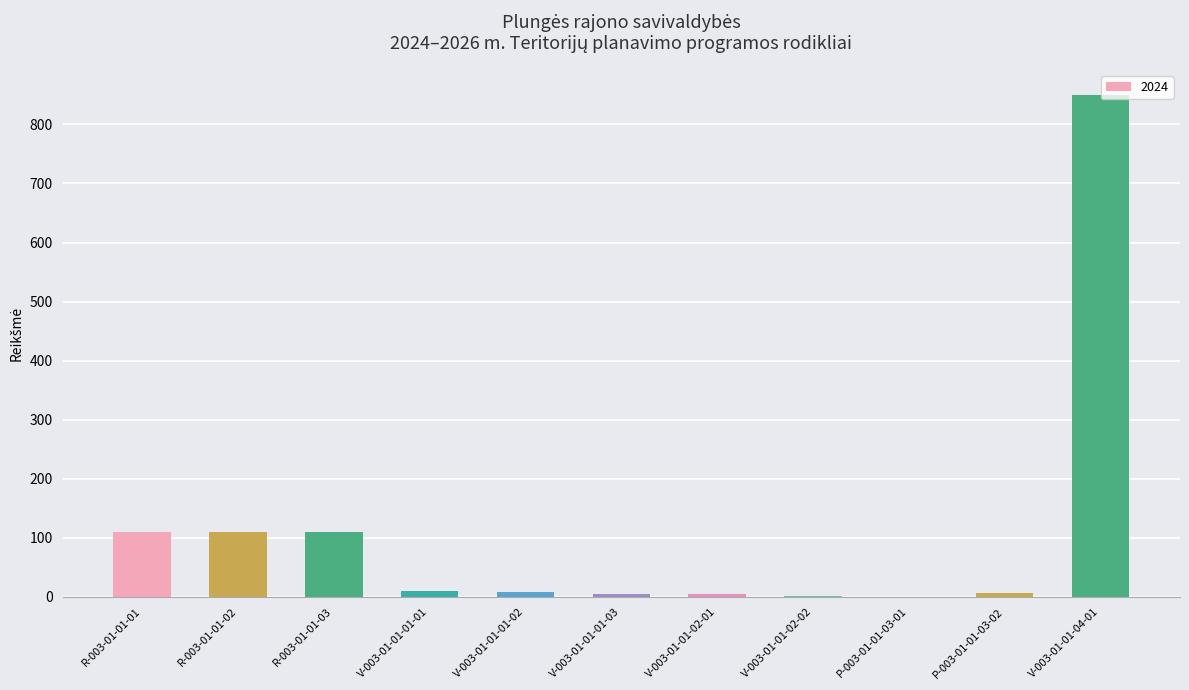

Are the bars horizontal?

No